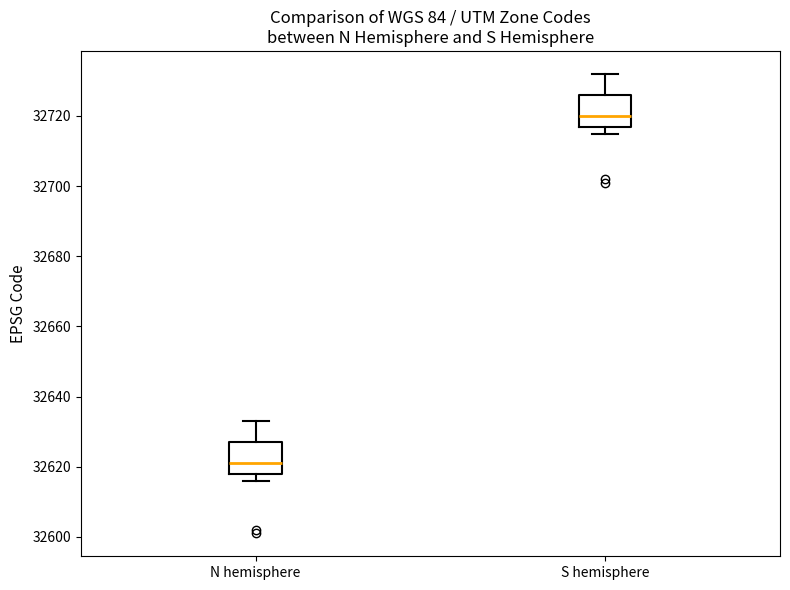

Where does the median line of the box for N hemisphere sit on the y-axis? The values are not printed on the chart, so give them approximately, as read against the axis.

32622